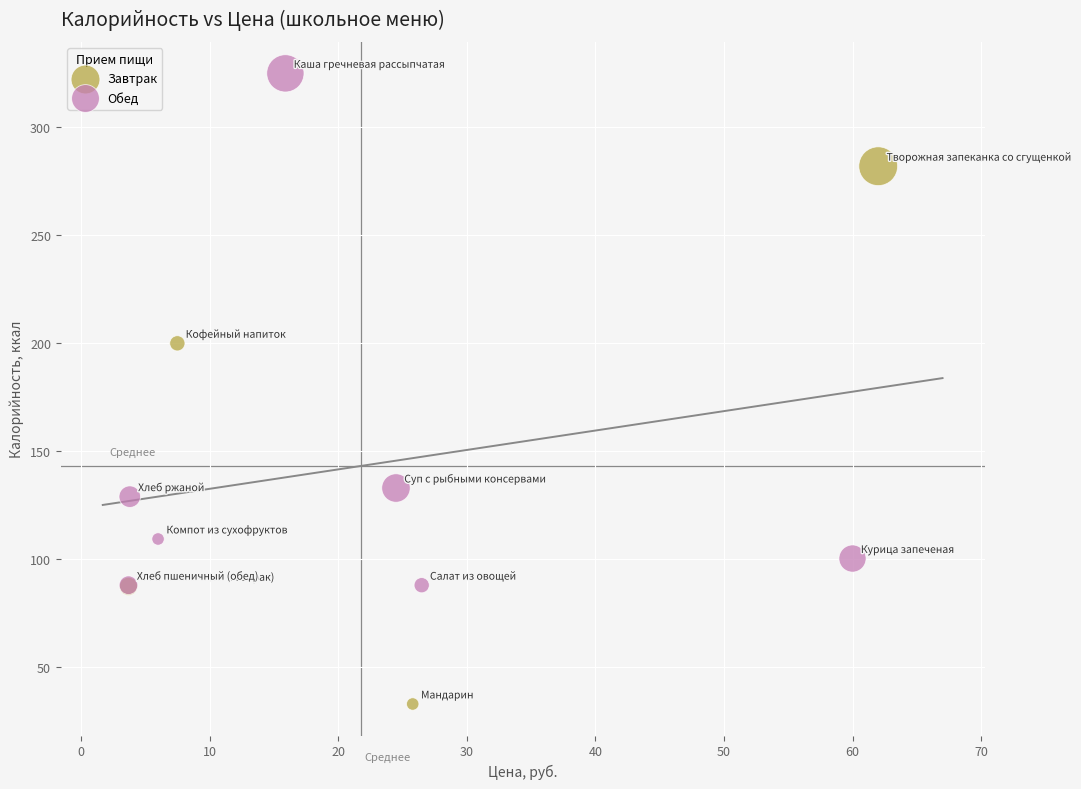

Which series reaches the minimum Y coordinate?

Завтрак